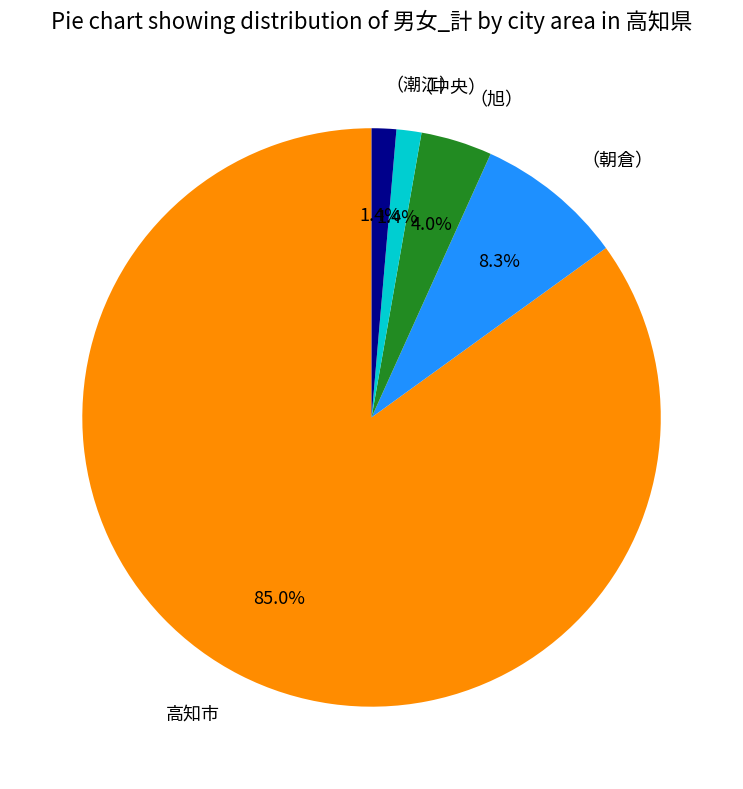

How many slices are in this pie chart?

5